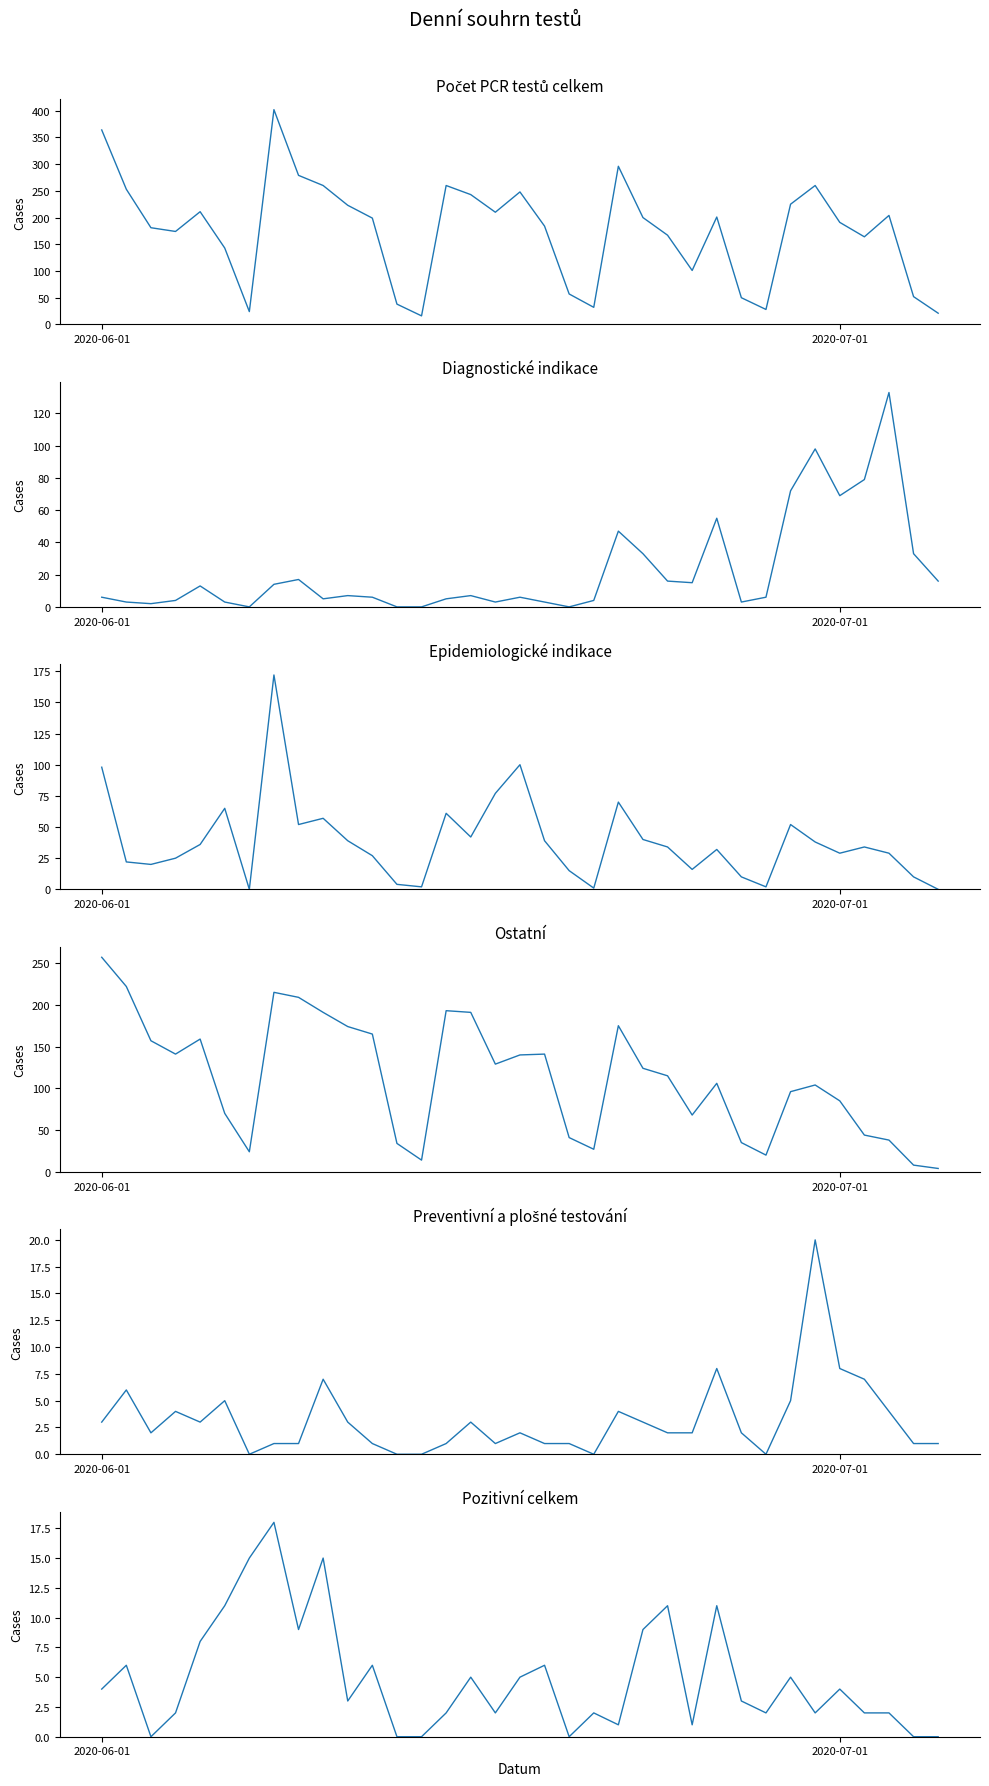

Is this an area chart (filled region under the line)?

No